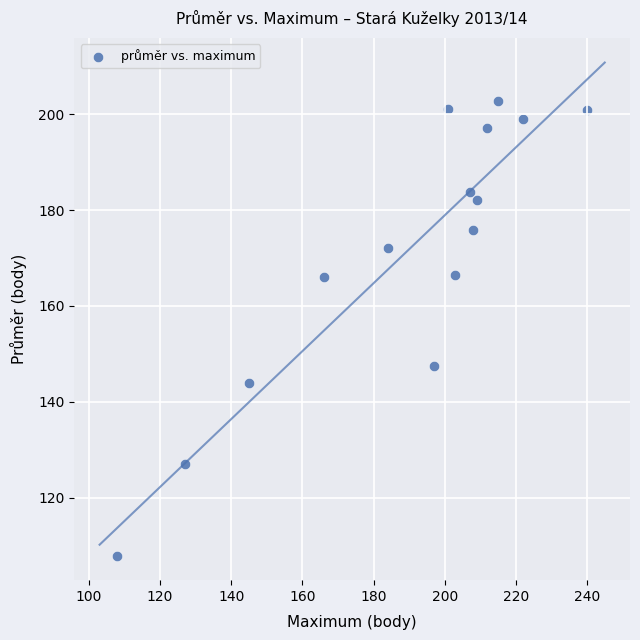

What Y value in the scatter plot is closest to 155?

147.5